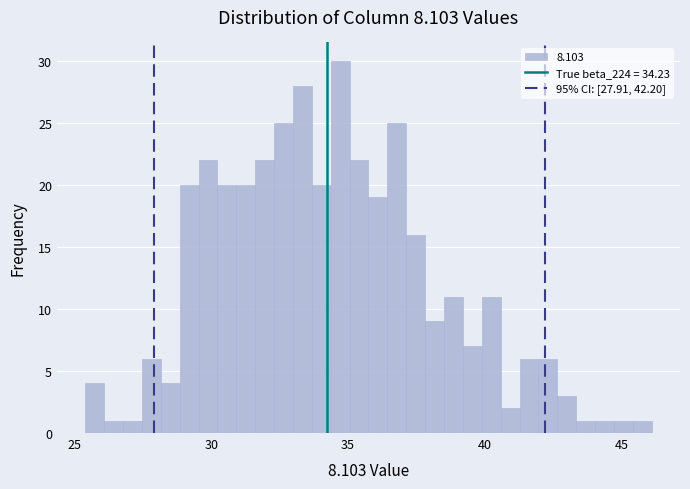

Around what value on the x-axis is the tallest bar? Give the approximate position of its centre, as read against the axis.

34.5